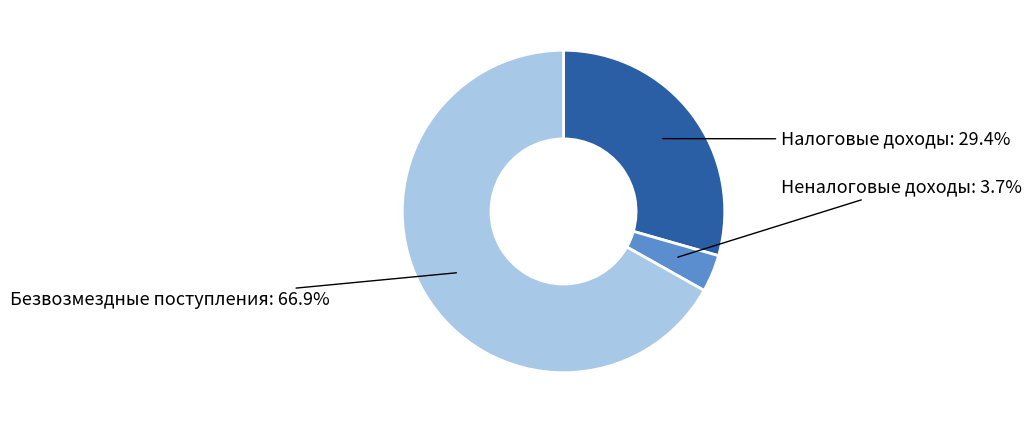

Is it true that Безвозмездные поступления is 67% of the pie?

True